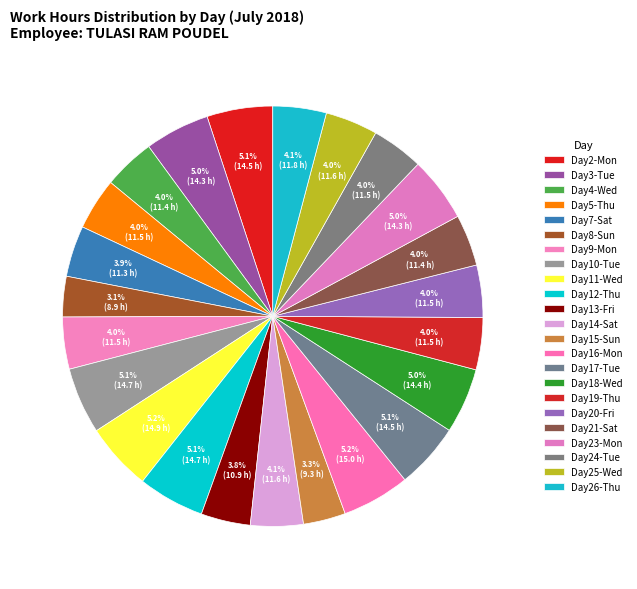

How many slices are in this pie chart?

23